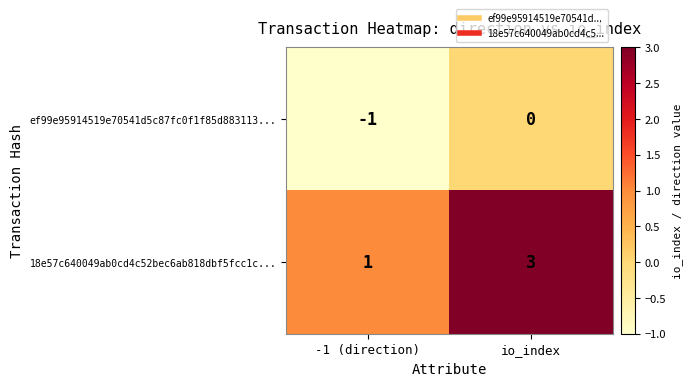

Reading left to right, what are all the values shown in this chart?

ef99e95914519e70541d5c87fc0f1f85d883113...: -1 (direction)=-1	io_index=0
18e57c640049ab0cd4c52bec6ab818dbf5fcc1c...: -1 (direction)=1	io_index=3